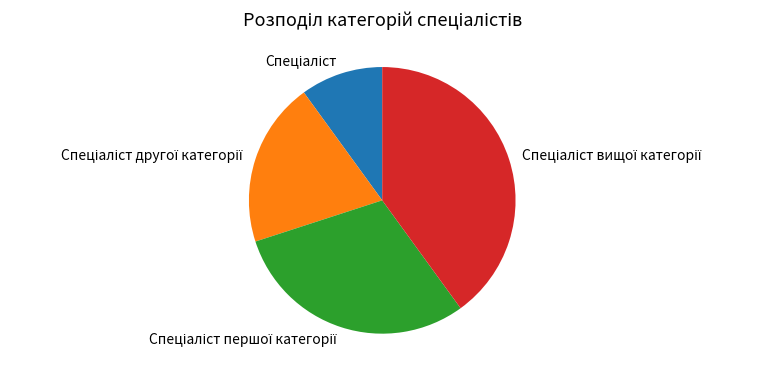

Does any single category account for the majority?

No